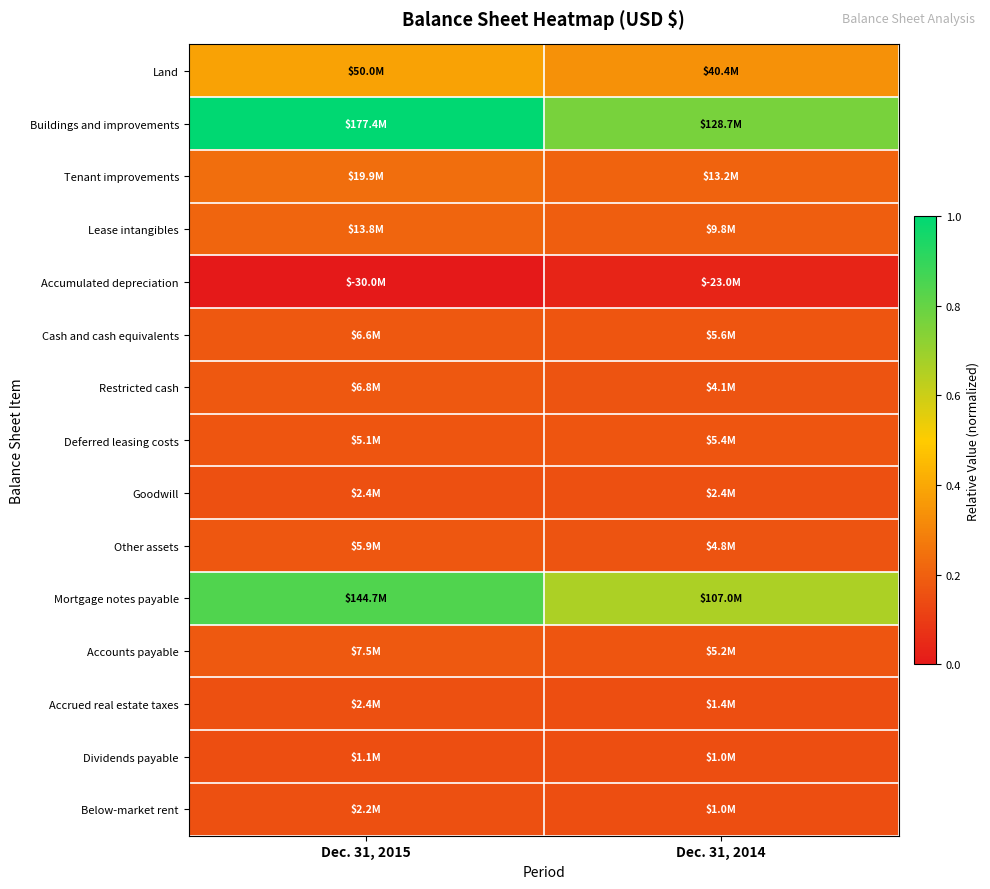

At Dec. 31, 2014, list the series in order from smallest to largest.

Accumulated depreciation, Below-market rent, Dividends payable, Accrued real estate taxes, Goodwill, Restricted cash, Other assets, Accounts payable, Deferred leasing costs, Cash and cash equivalents, Lease intangibles, Tenant improvements, Land, Mortgage notes payable, Buildings and improvements